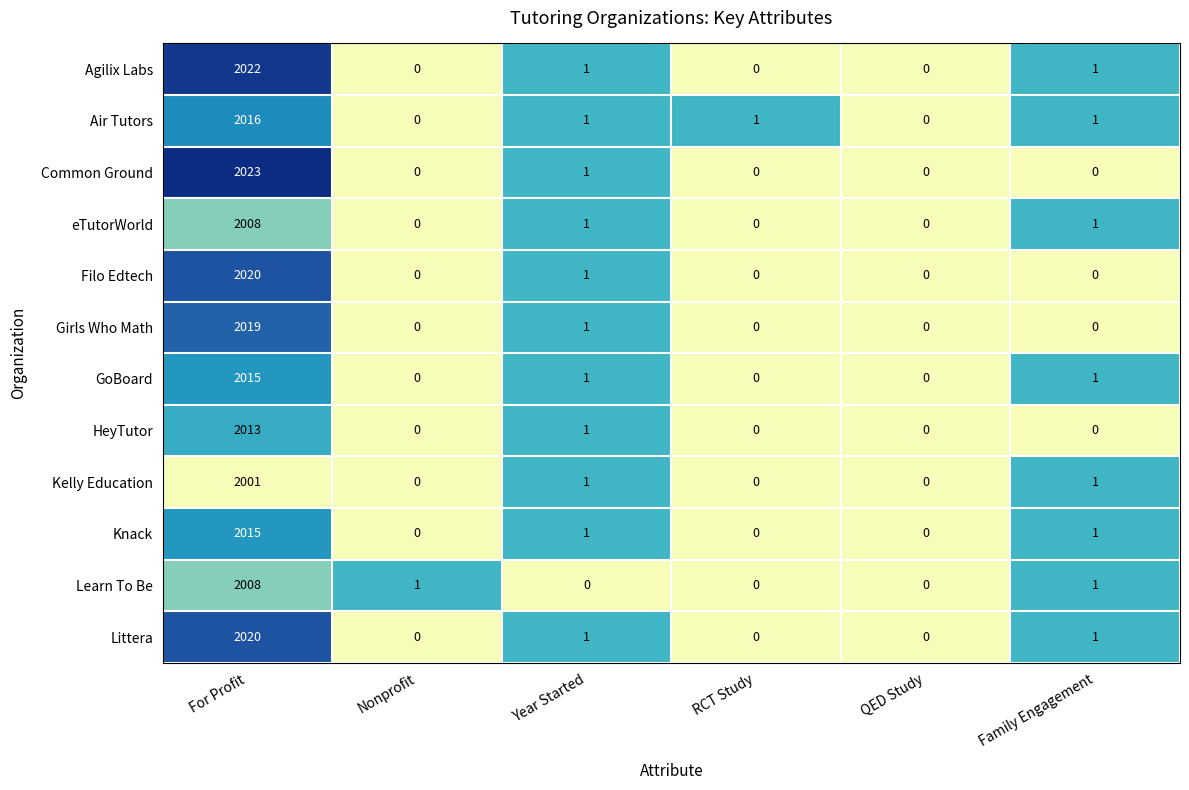

What value does the Agilix Labs series have at For Profit?

2022